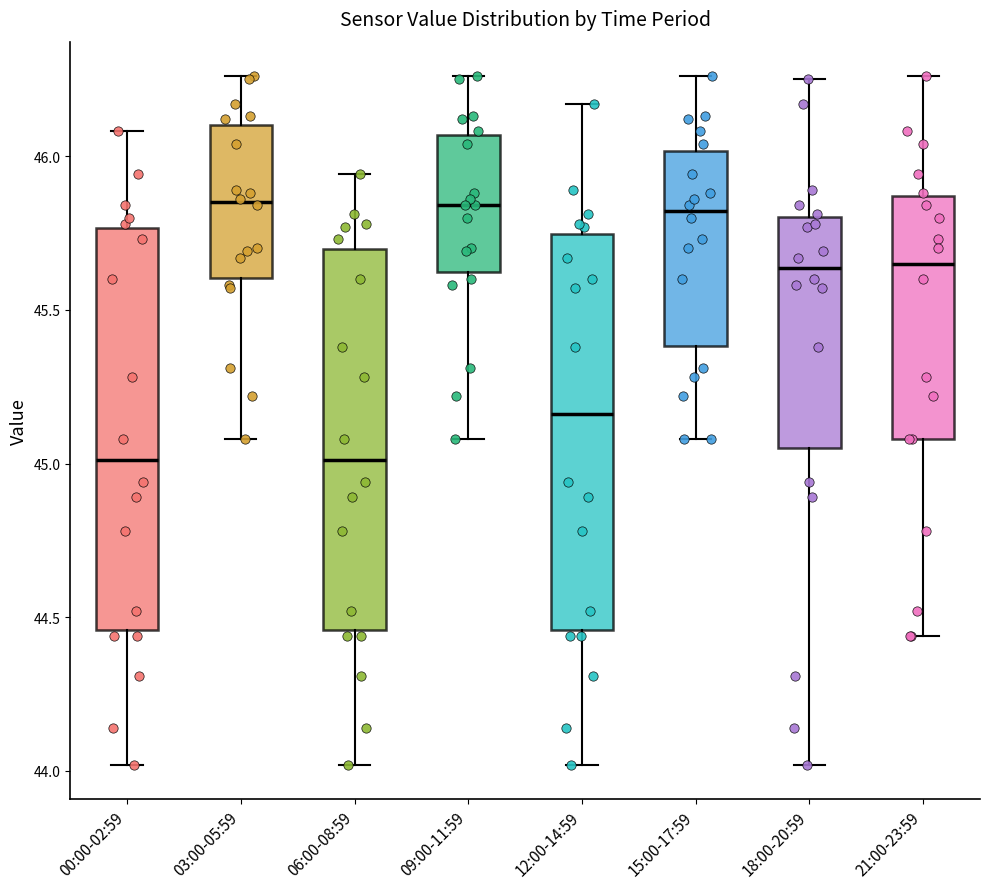

Reading left to right, read every box against the y-axis: the position of its median line, the range the box covers, and the ends of its whiskers. The values are not printed on the chart, so give them approximately, as read against the axis.

00:00-02:59: median 45.00, box 44.45 to 45.75, whiskers 44.00 to 46.10
03:00-05:59: median 45.85, box 45.60 to 46.10, whiskers 45.10 to 46.25
06:00-08:59: median 45.00, box 44.45 to 45.70, whiskers 44.00 to 45.95
09:00-11:59: median 45.85, box 45.60 to 46.05, whiskers 45.10 to 46.25
12:00-14:59: median 45.15, box 44.45 to 45.75, whiskers 44.00 to 46.15
15:00-17:59: median 45.80, box 45.40 to 46.00, whiskers 45.10 to 46.25
18:00-20:59: median 45.65, box 45.05 to 45.80, whiskers 44.00 to 46.25
21:00-23:59: median 45.65, box 45.10 to 45.85, whiskers 44.45 to 46.25